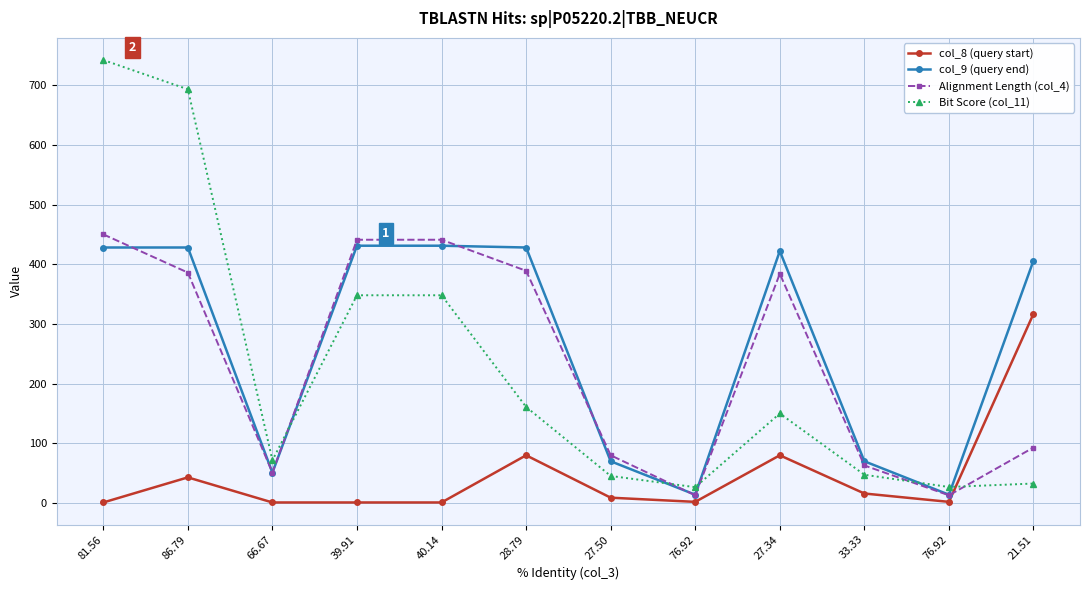

Where is the first local maximum for col_9 (query end)?

27.34